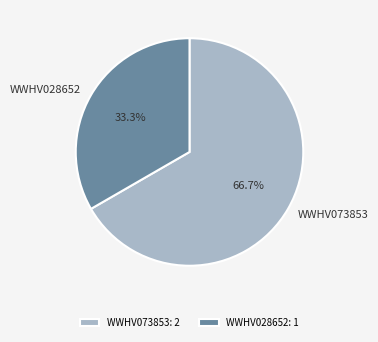

What is the ratio of the value at WWHV073853 to the value at WWHV028652?

2.0